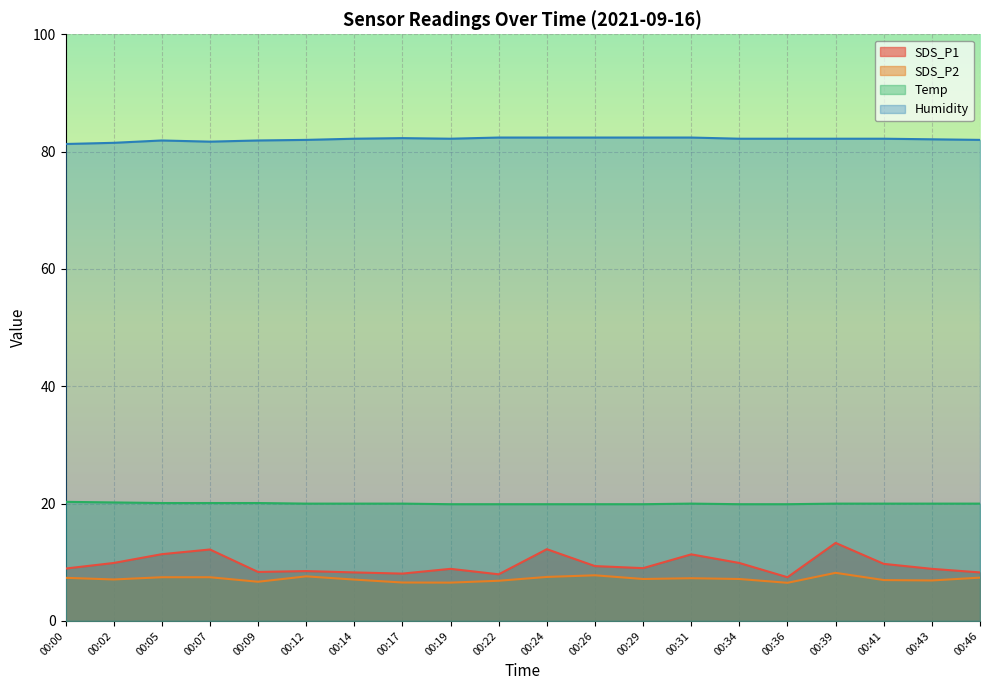

What is the difference between the second highest and second lowest values in the Temp series?

0.3